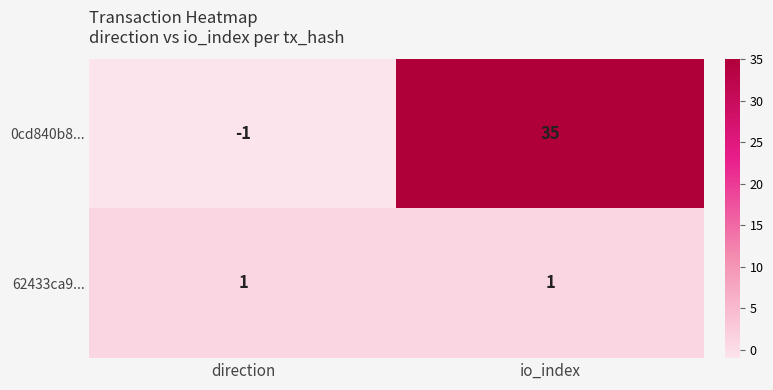

At which label does 0cd840b8... reach its peak?

io_index